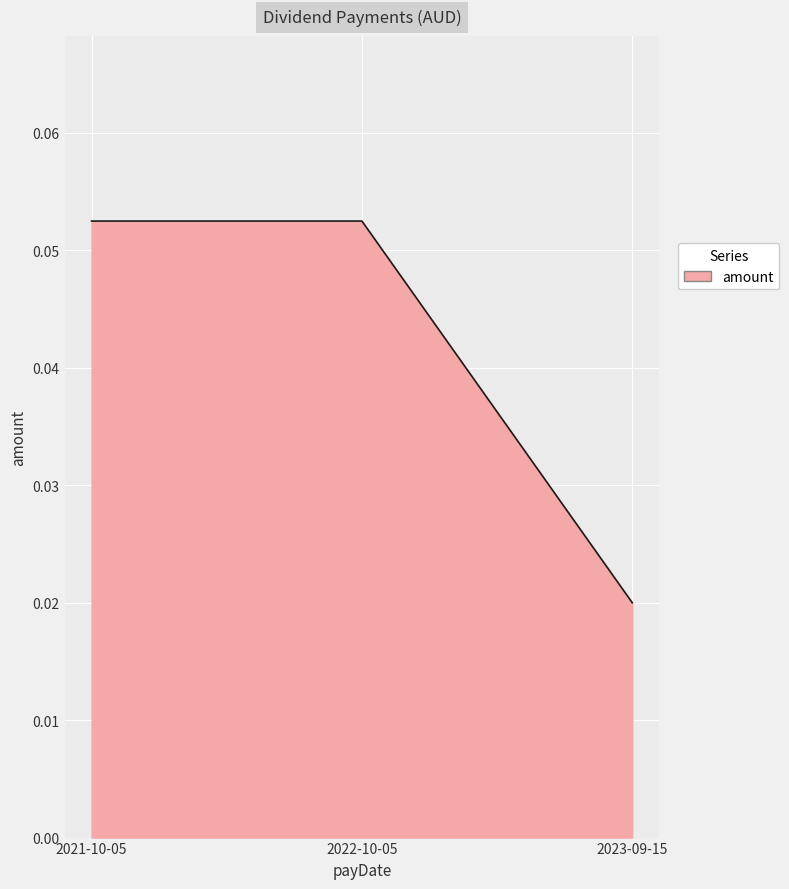

What position from the left is 2021-10-05?

1